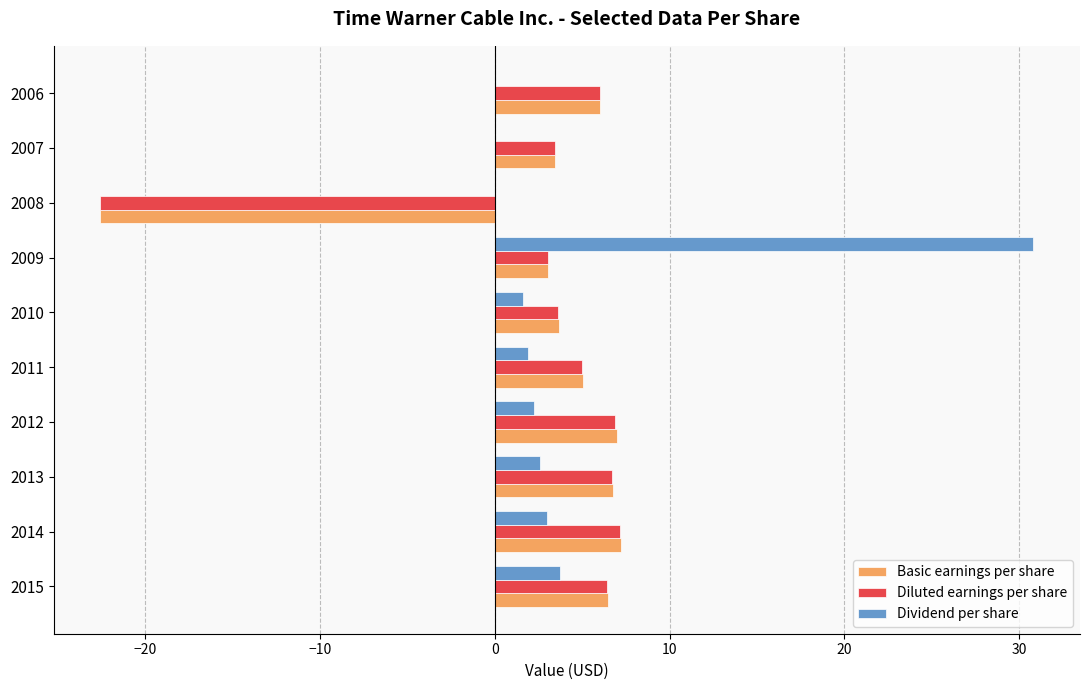

The value of Dividend per share at 2008 is 15.0. True or false?

False